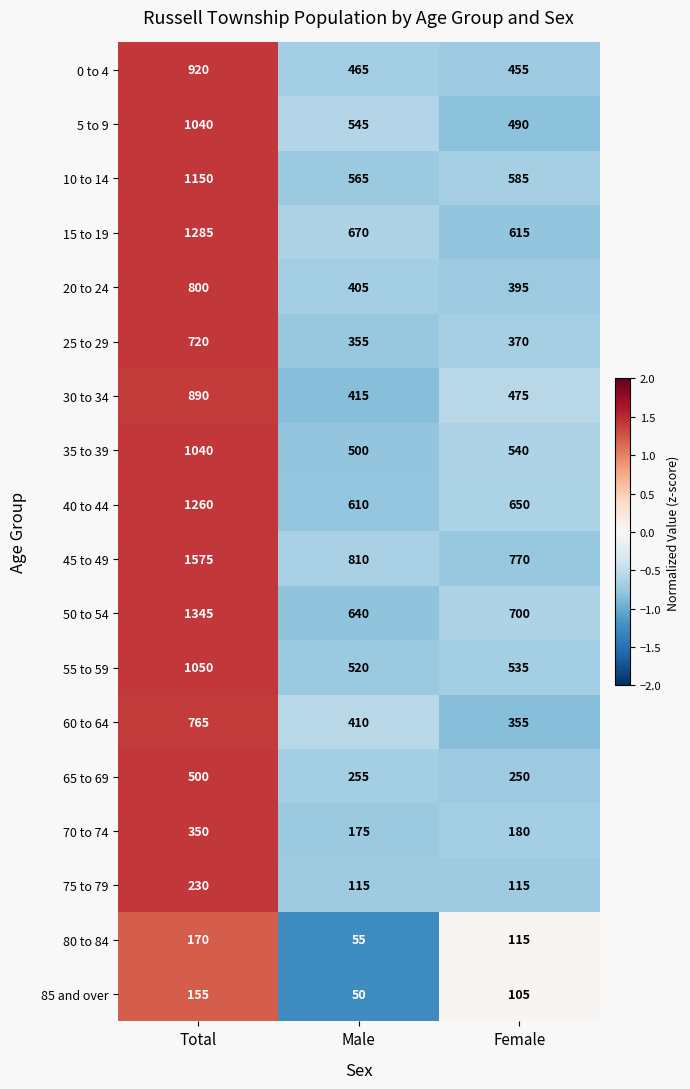

At which label is 5 to 9 closest to 765?

Male